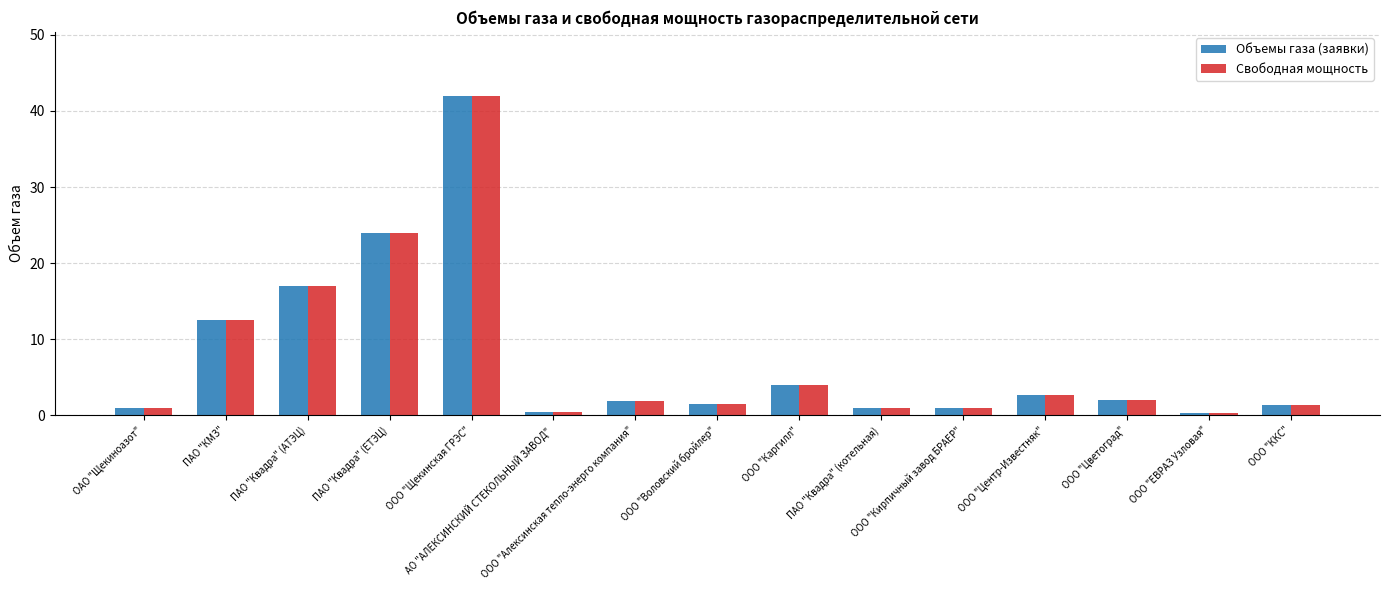

What is the label of the 5th bar from the left?

ООО "Щекинская ГРЭС"